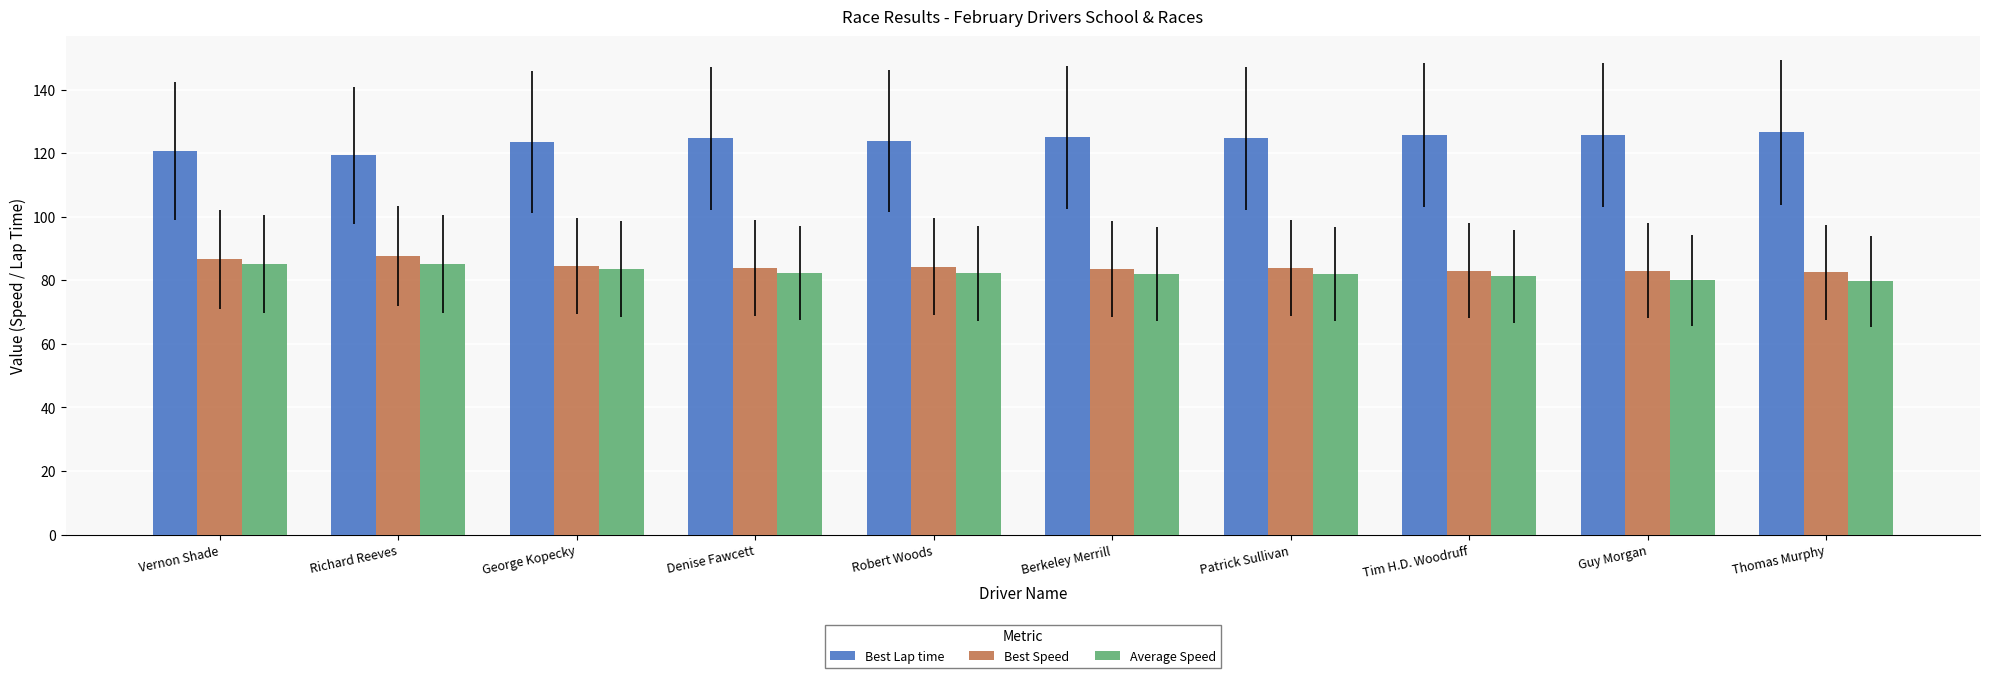

What is the label of the 6th bar from the left?

Berkeley Merrill